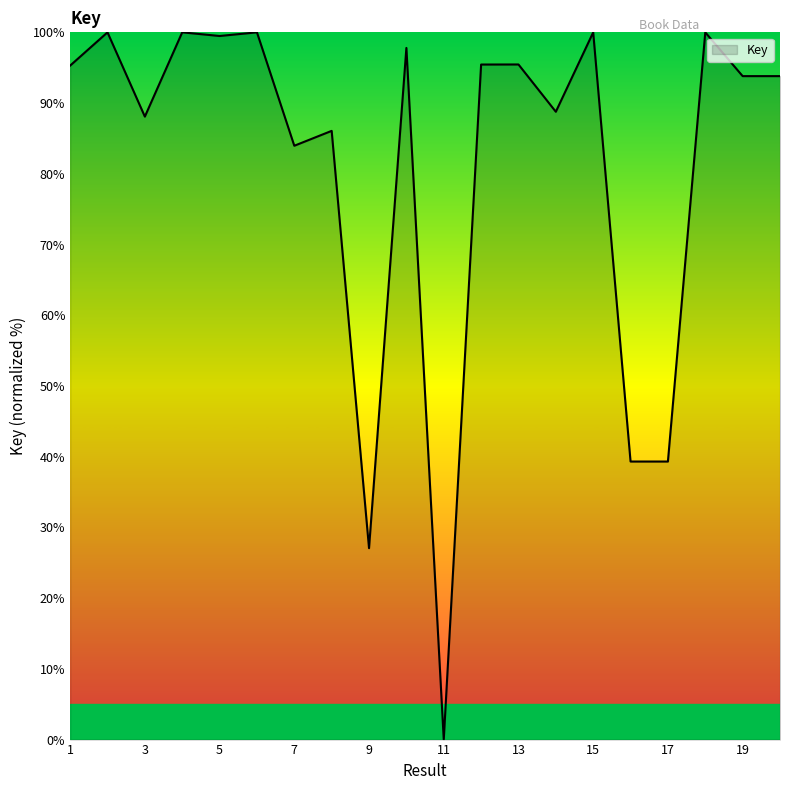

What is the maximum value shown in the chart?

100.0